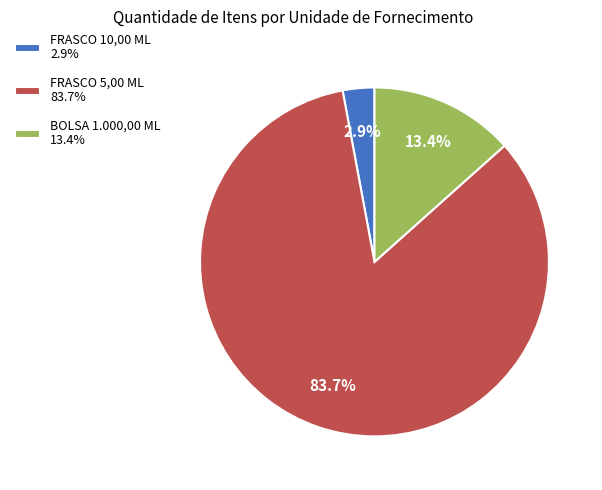

Which slice is the largest?

FRASCO 5,00 ML